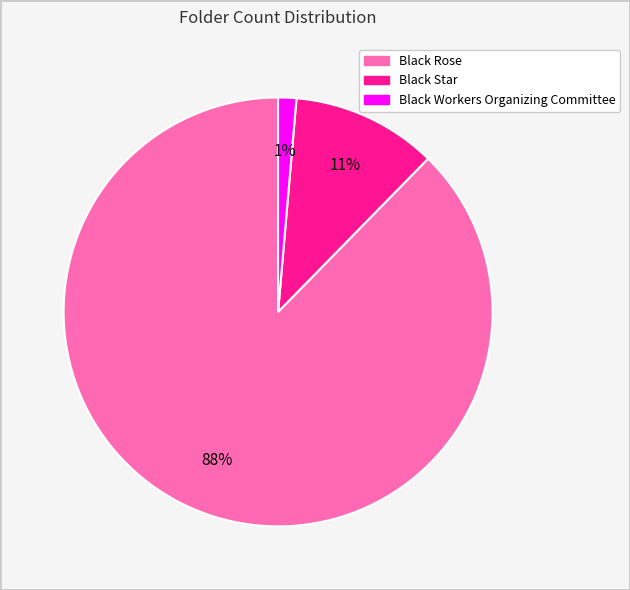

Combined, do Black Star and Black Rose account for over 50%?

Yes